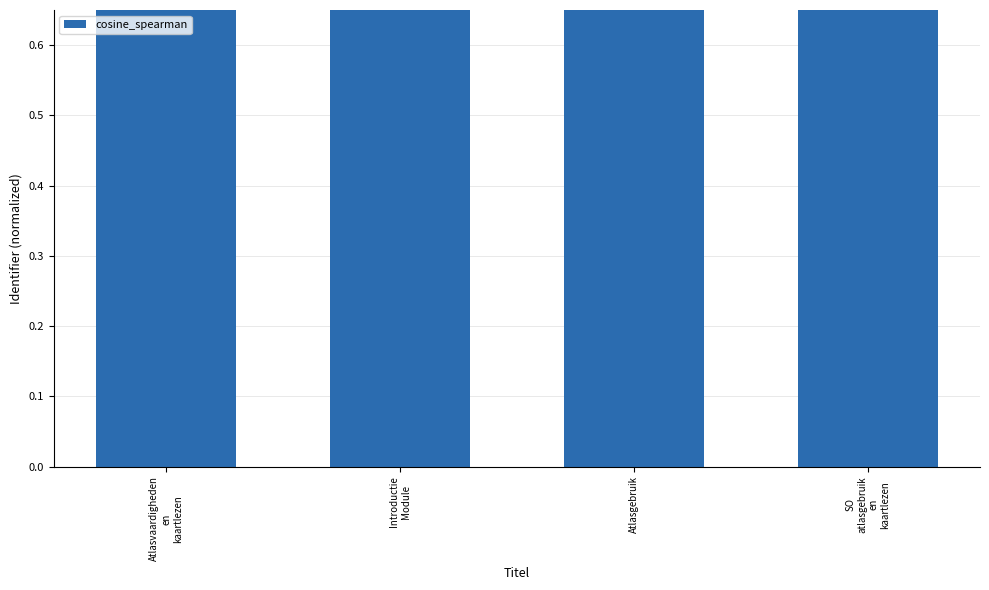

The chart shows a value of 1.0 at Atlasvaardigheden
en
kaartlezen. True or false?

True